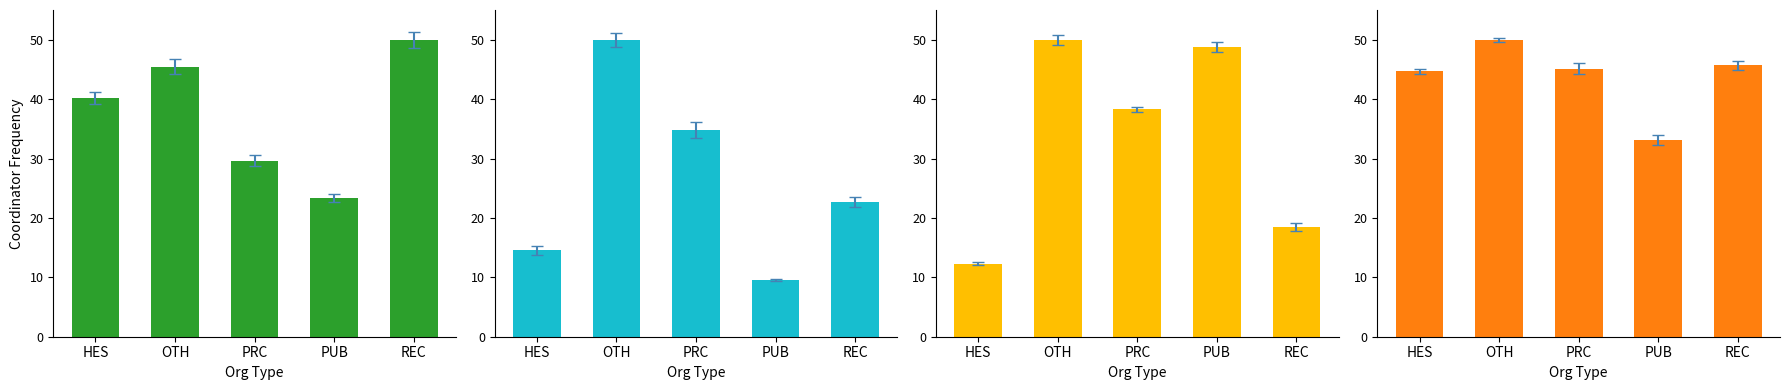

Which series changed the most between PRC and REC?

col_15